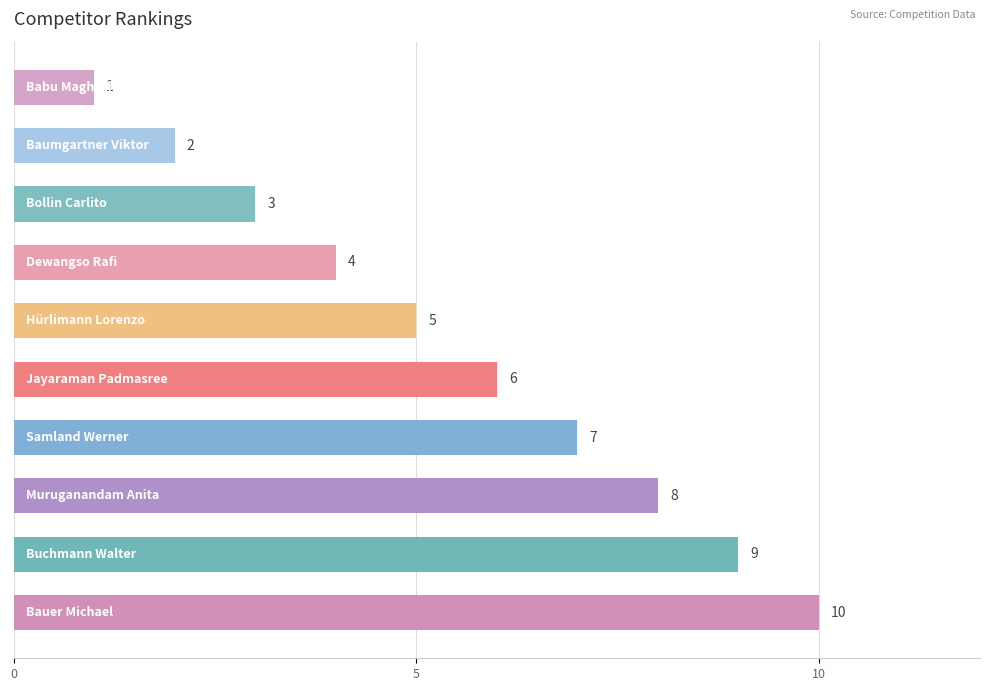

What is the difference between the maximum and minimum values?

9